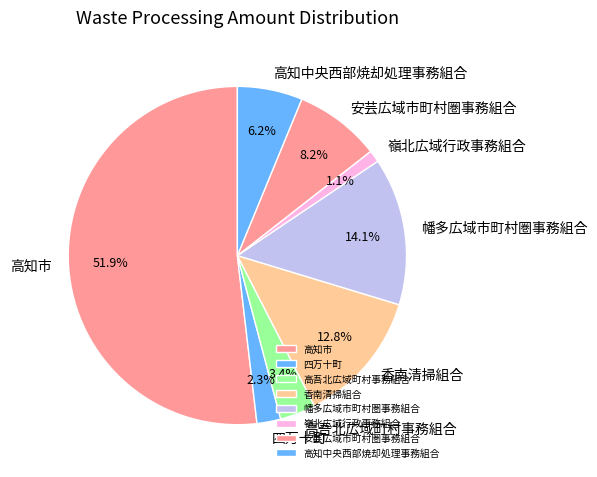

What is the smallest slice in the pie chart?

嶺北広域行政事務組合